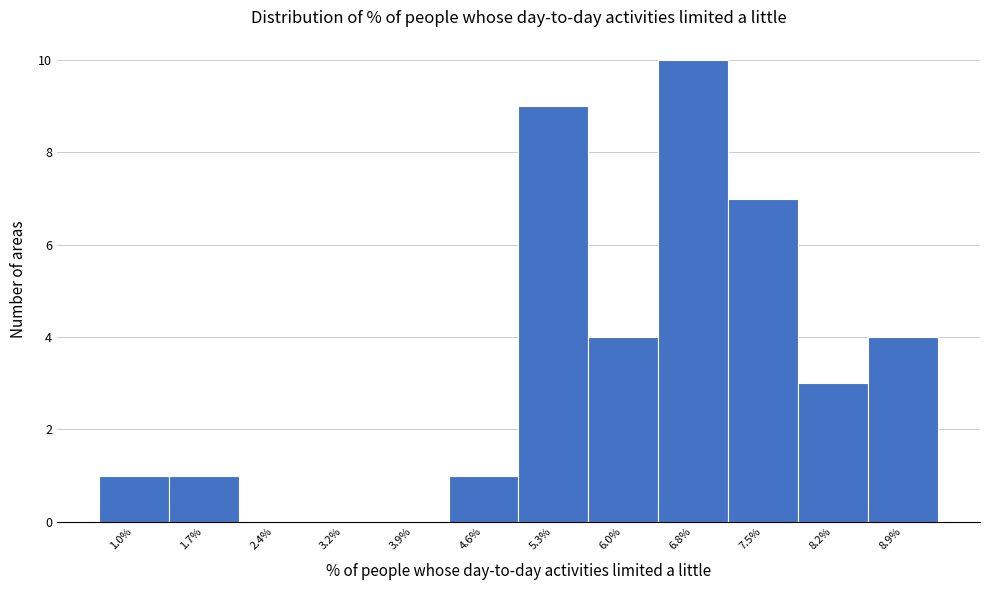

Reading left to right, list every bar in this chart as the range it spans on the x-axis followed by its height. Neither the bar edges nor the heights are printed on the chart, so give them approximately, as read against the axes.

0.6 to 1.4: 1
1.4 to 2.1: 1
2.1 to 2.8: 0
2.8 to 3.5: 0
3.5 to 4.2: 0
4.2 to 5.0: 1
5.0 to 5.7: 9
5.7 to 6.4: 4
6.4 to 7.1: 10
7.1 to 7.8: 7
7.8 to 8.6: 3
8.6 to 9.3: 4